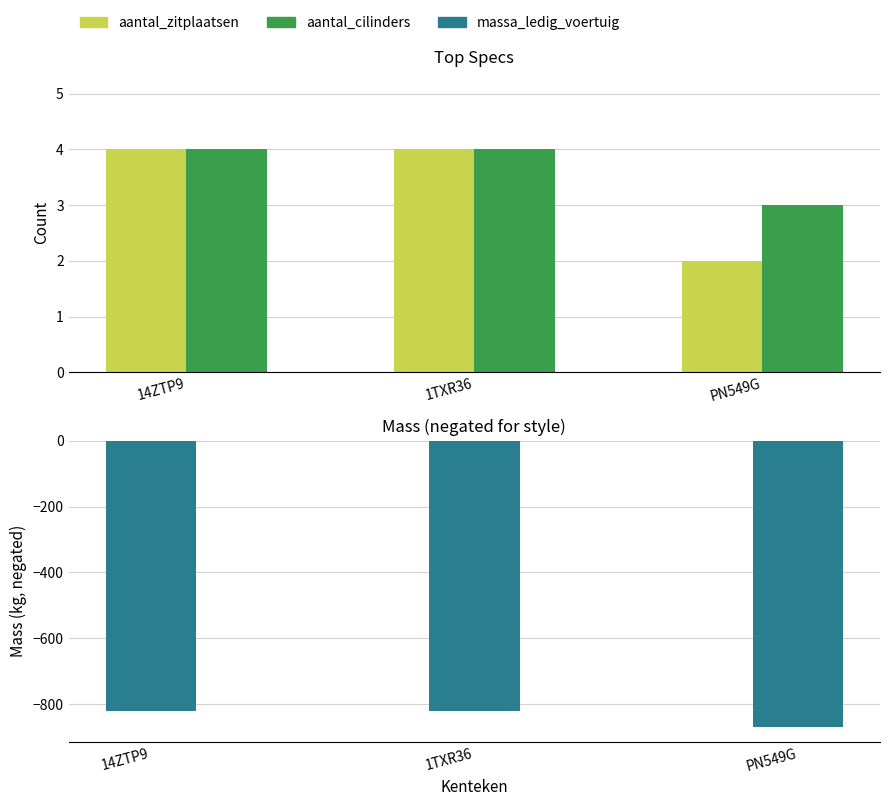

The value of massa_ledig_voertuig at 14ZTP9 is -1186. True or false?

False